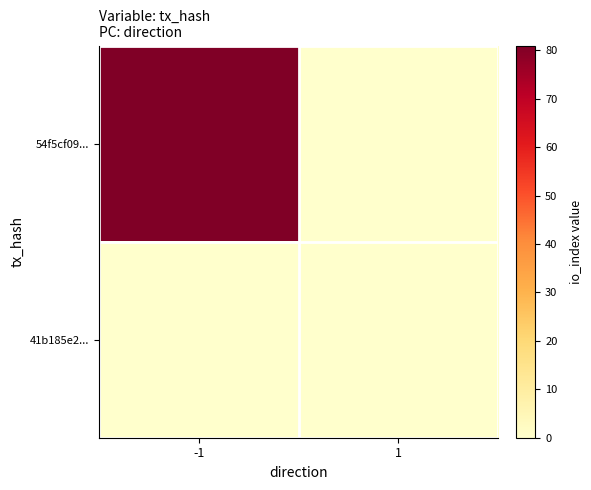

Which label corresponds to the smallest value in the chart?

1